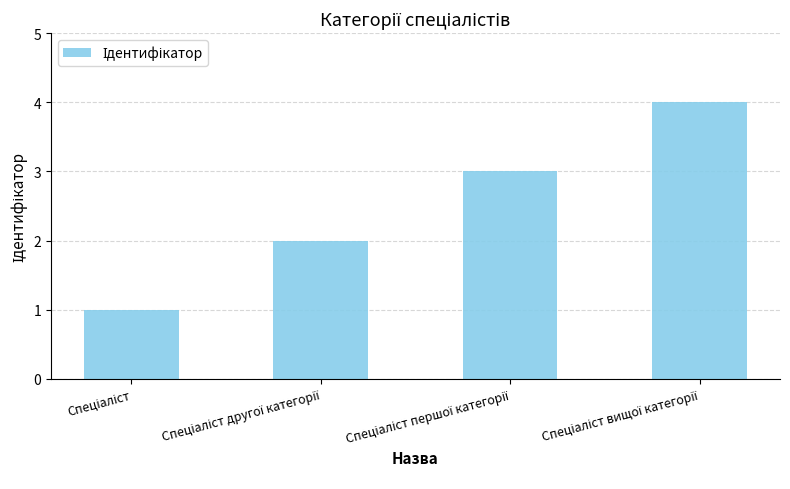

What is the maximum value shown in the chart?

4